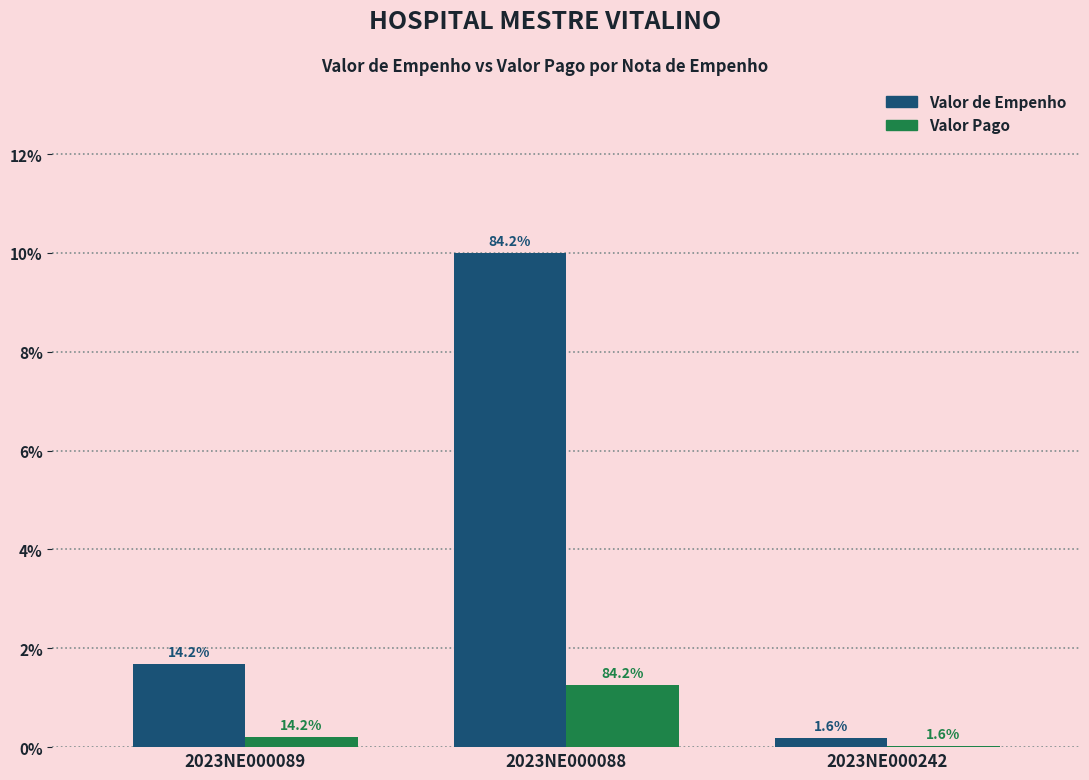

Are the bars horizontal?

No